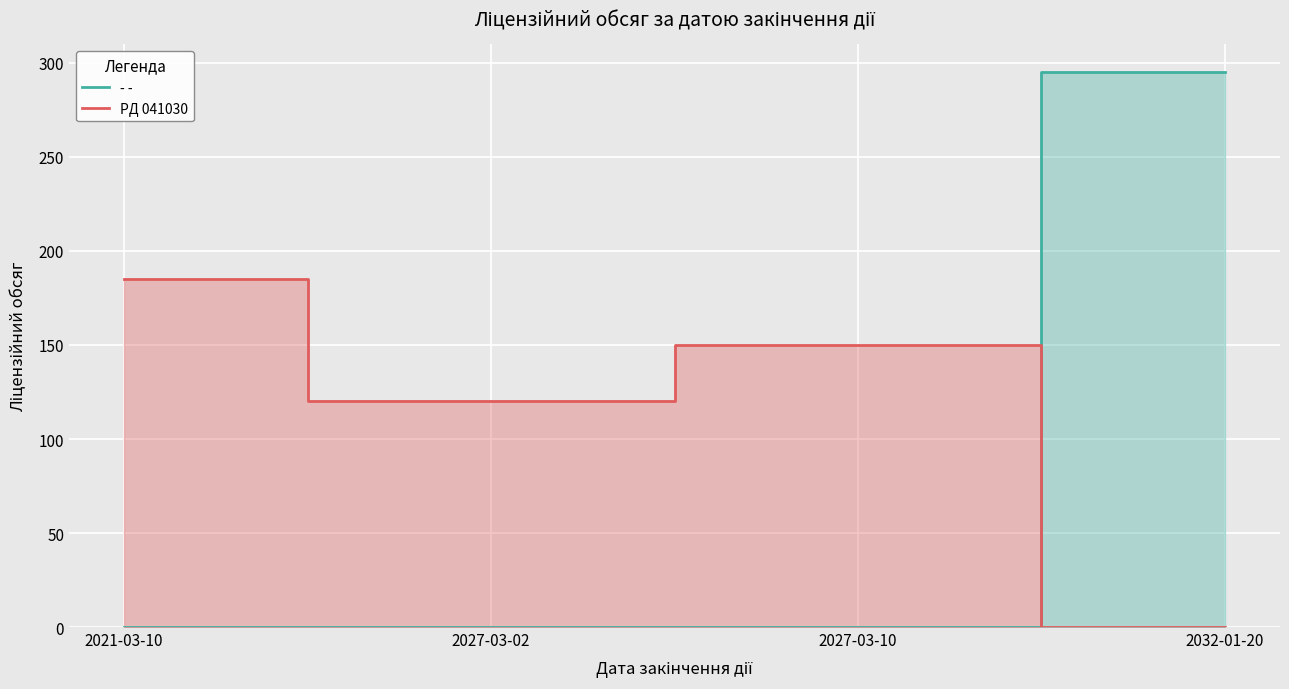

How many positive values does the PД 041030 series have?

3